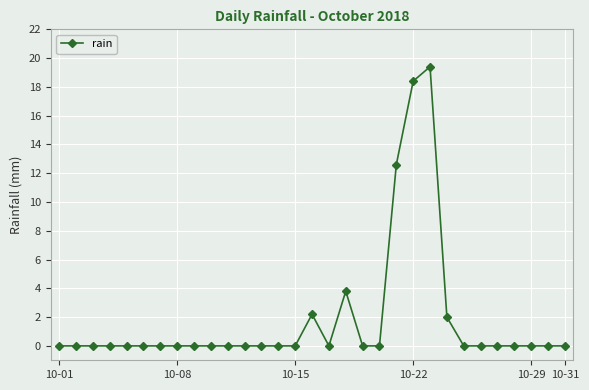

True or false: the data has more than 2 interior local peaks.

True